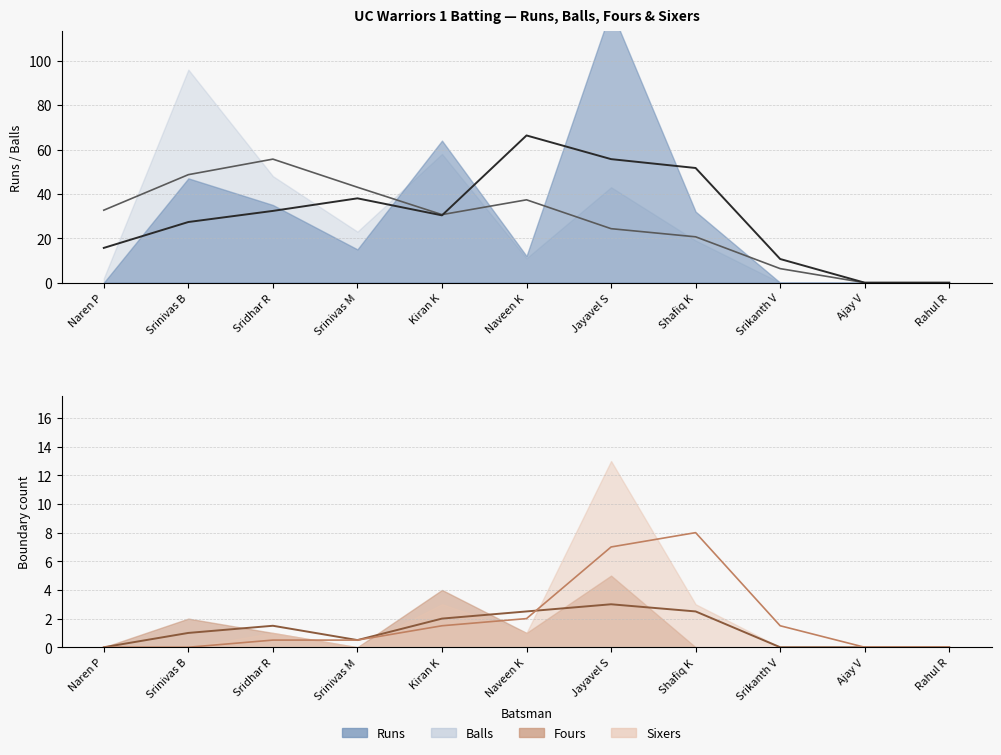

Reading left to right, extract all data points from this chart.

Runs: Naren P=0	Srinivas B=47	Sridhar R=35	Srinivas M=15	Kiran K=64	Naveen K=12	Jayavel S=123	Shafiq K=32	Srikanth V=0	Ajay V=0	Rahul R=0
Balls: Naren P=2	Srinivas B=96	Sridhar R=48	Srinivas M=23	Kiran K=58	Naveen K=11	Jayavel S=43	Shafiq K=19	Srikanth V=0	Ajay V=0	Rahul R=0
Fours: Naren P=0	Srinivas B=2	Sridhar R=1	Srinivas M=0	Kiran K=4	Naveen K=1	Jayavel S=5	Shafiq K=0	Srikanth V=0	Ajay V=0	Rahul R=0
Sixers: Naren P=0	Srinivas B=0	Sridhar R=1	Srinivas M=0	Kiran K=3	Naveen K=1	Jayavel S=13	Shafiq K=3	Srikanth V=0	Ajay V=0	Rahul R=0